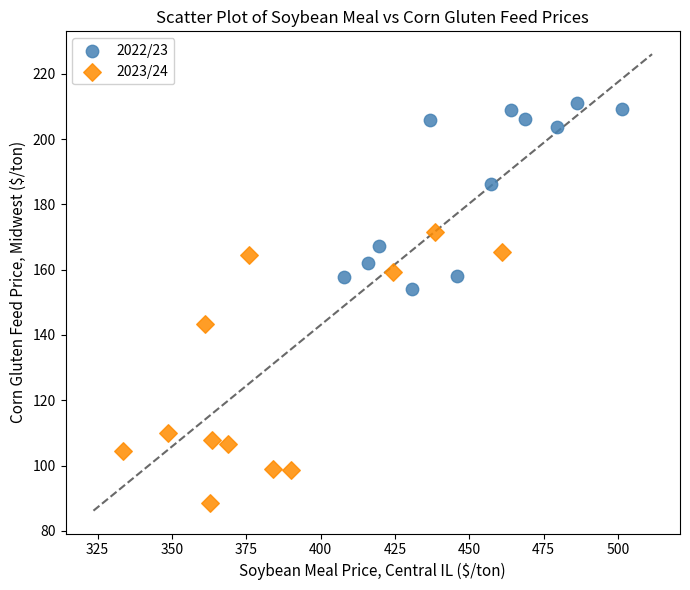

What are all the series names shown in the legend?

2022/23, 2023/24